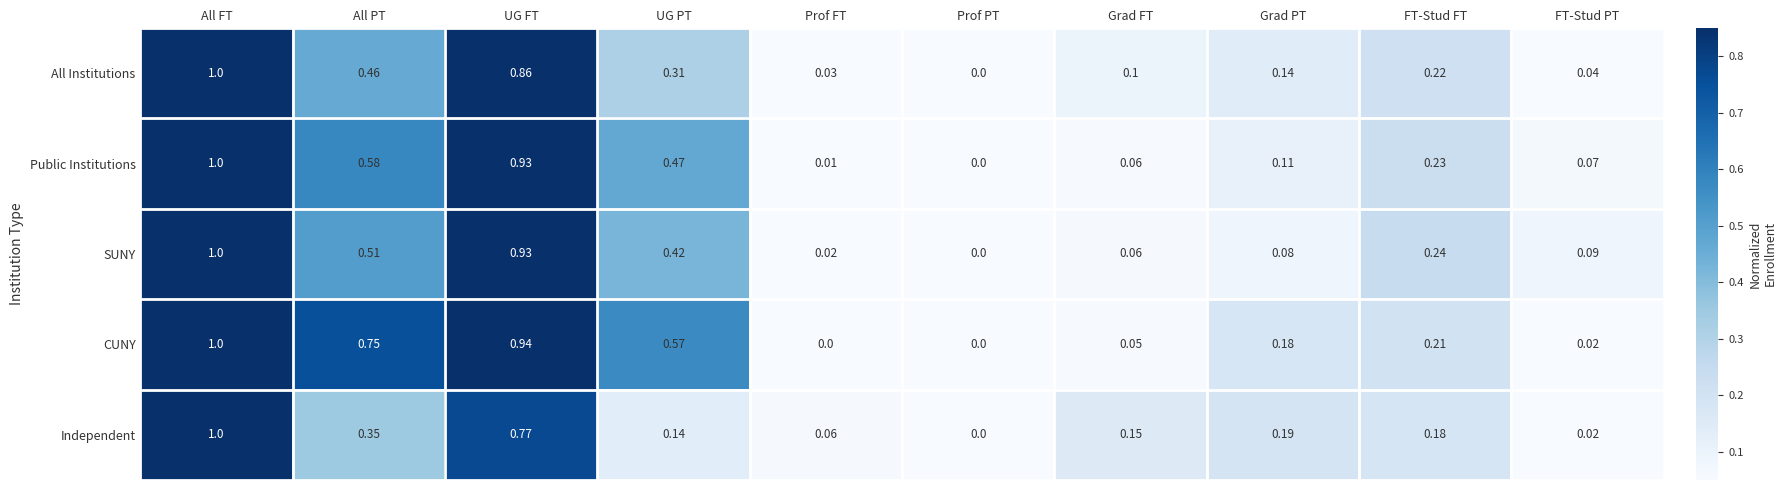

Which series changed the most between All FT and UG FT?

Independent